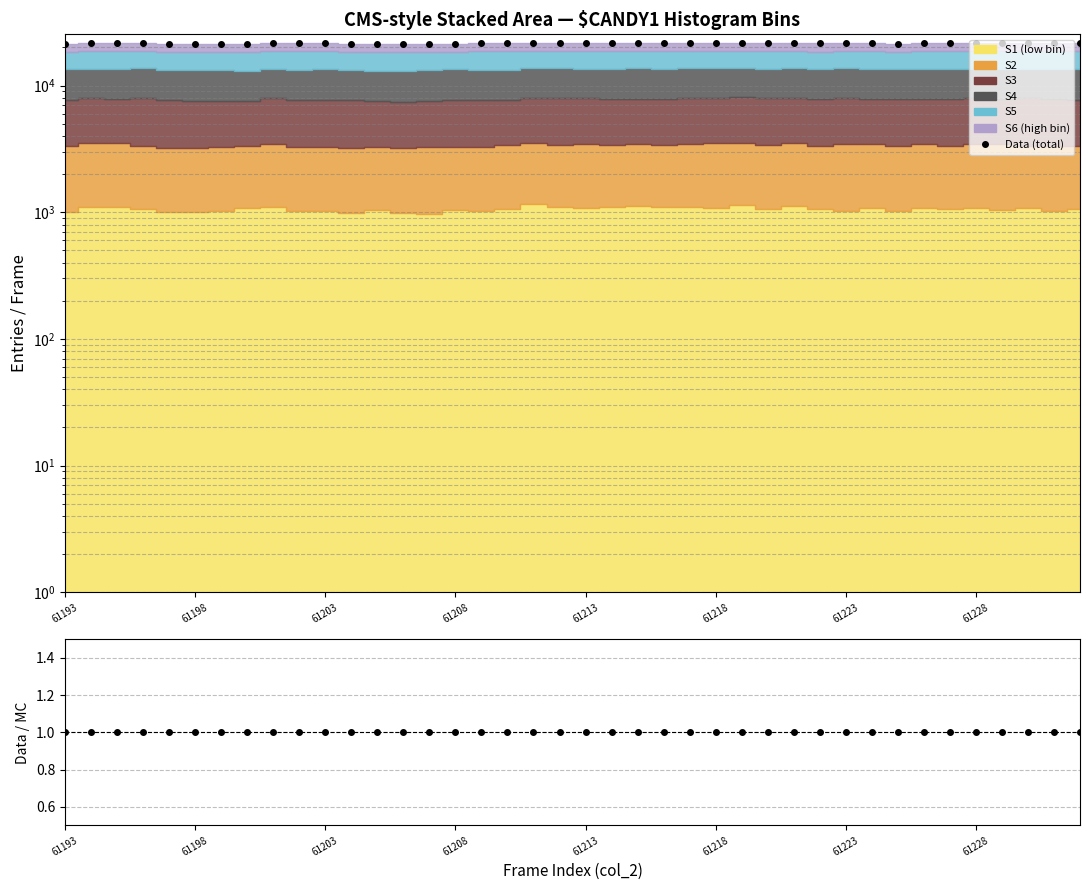

At which category is the sum across all series the highest?

61218